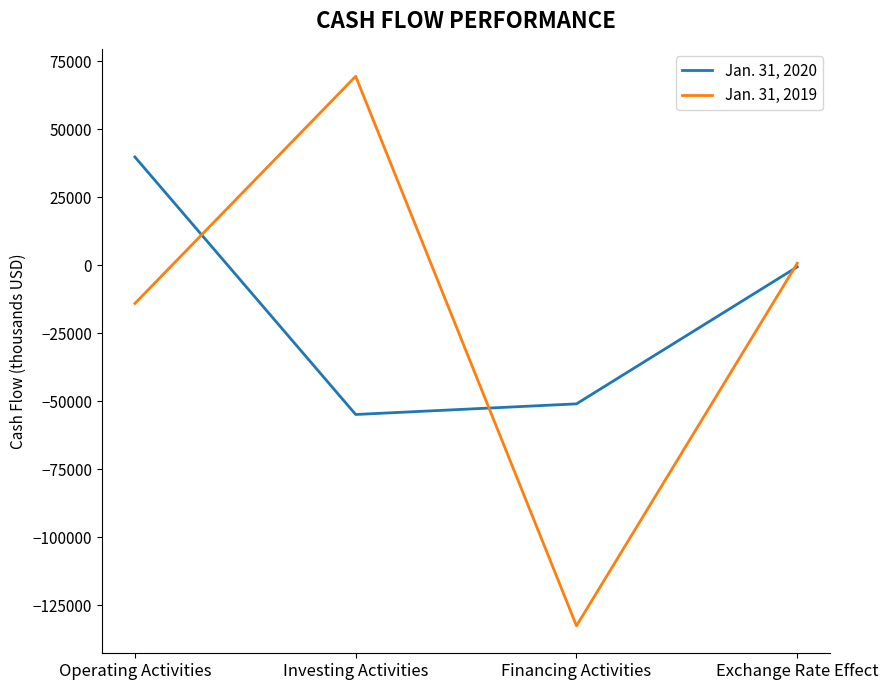

Is the value of Jan. 31, 2019 at Investing Activities greater than the value of Jan. 31, 2020 at Financing Activities?

Yes